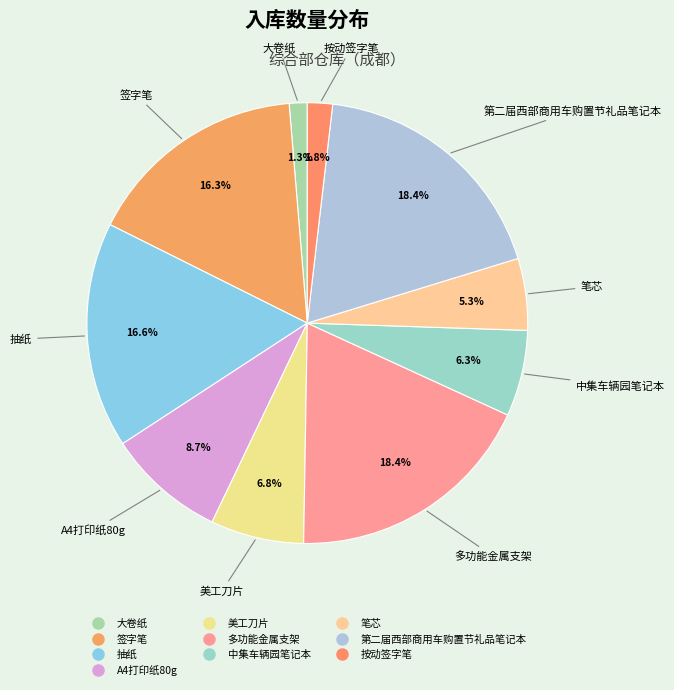

Which slice is the smallest?

大卷纸